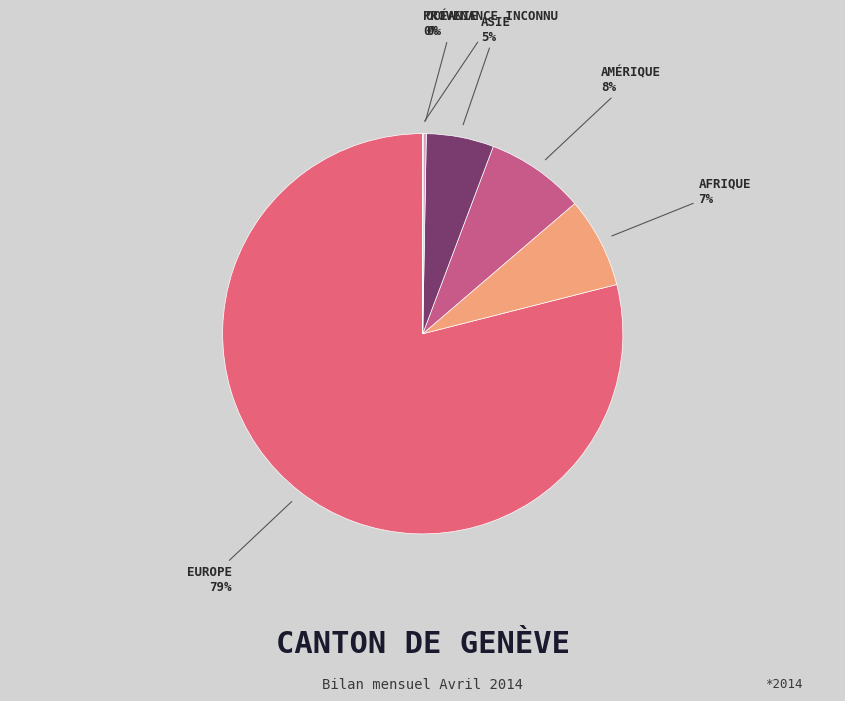

Rank the categories by value from lowest to highest.

Provenance inconnu, Océanie, Asie, Afrique, Amérique, Europe